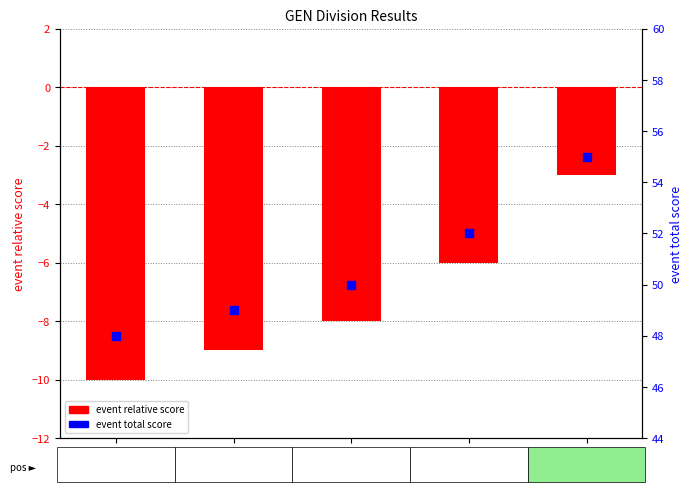

Which series reaches the maximum Y coordinate?

event total score